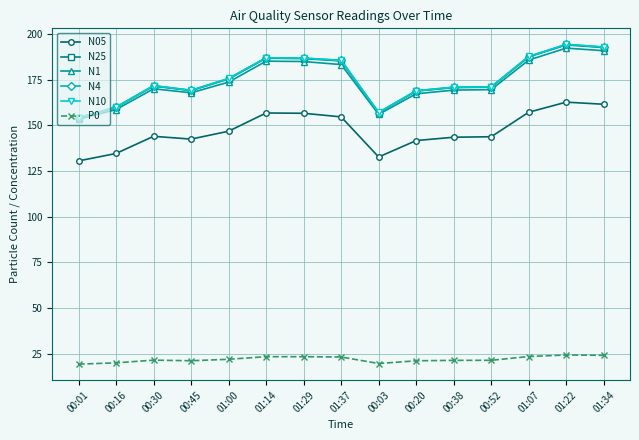

Is it true that N4 equals 168.9 at 00:20?

True